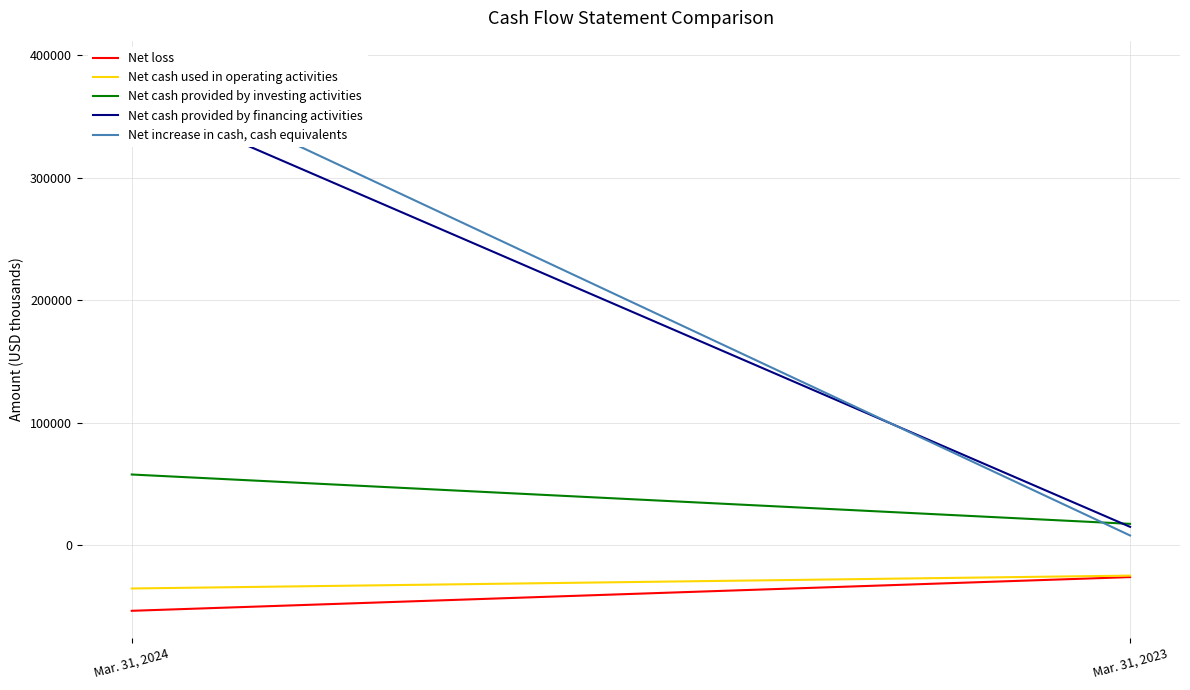

Which series has the widest spread of values?

Net increase in cash, cash equivalents